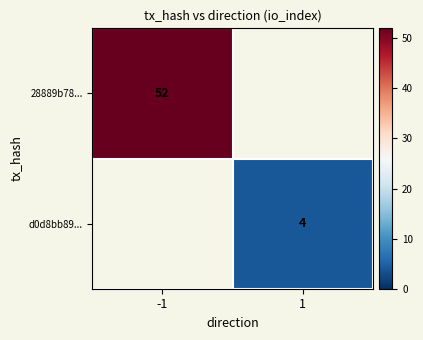

Is it true that d0d8bb89... equals 1 at 1?

False